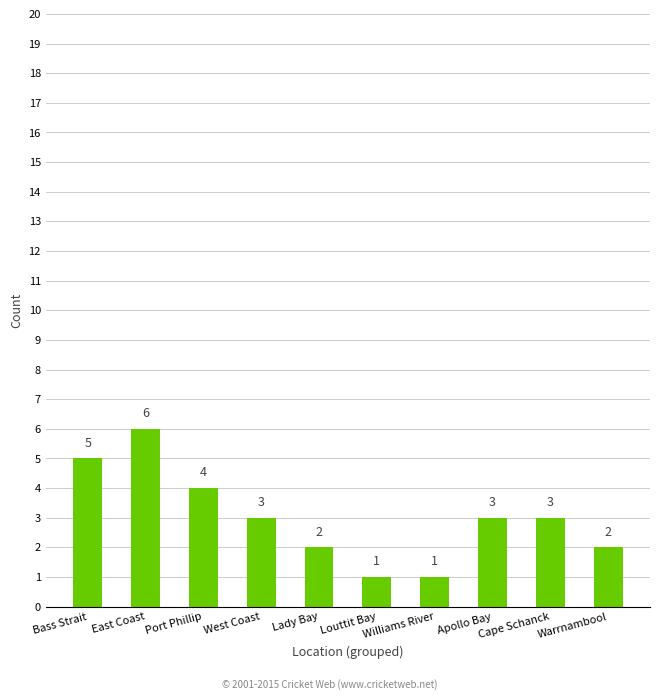

What value does the data have at Cape Schanck?

3